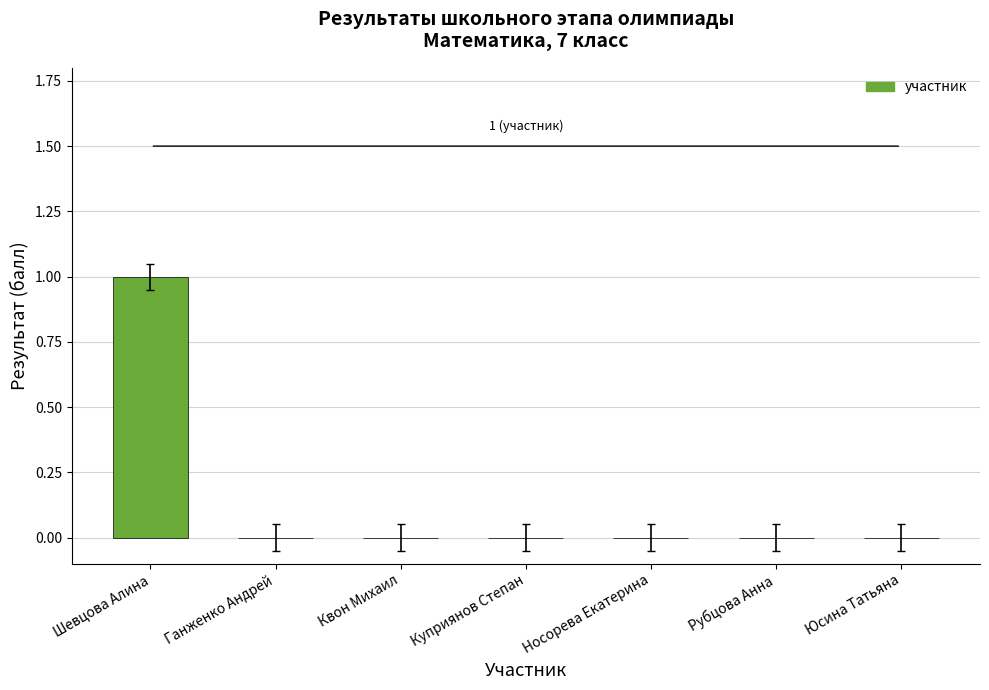

The chart shows a value of 0 at Юсина Татьяна. True or false?

True